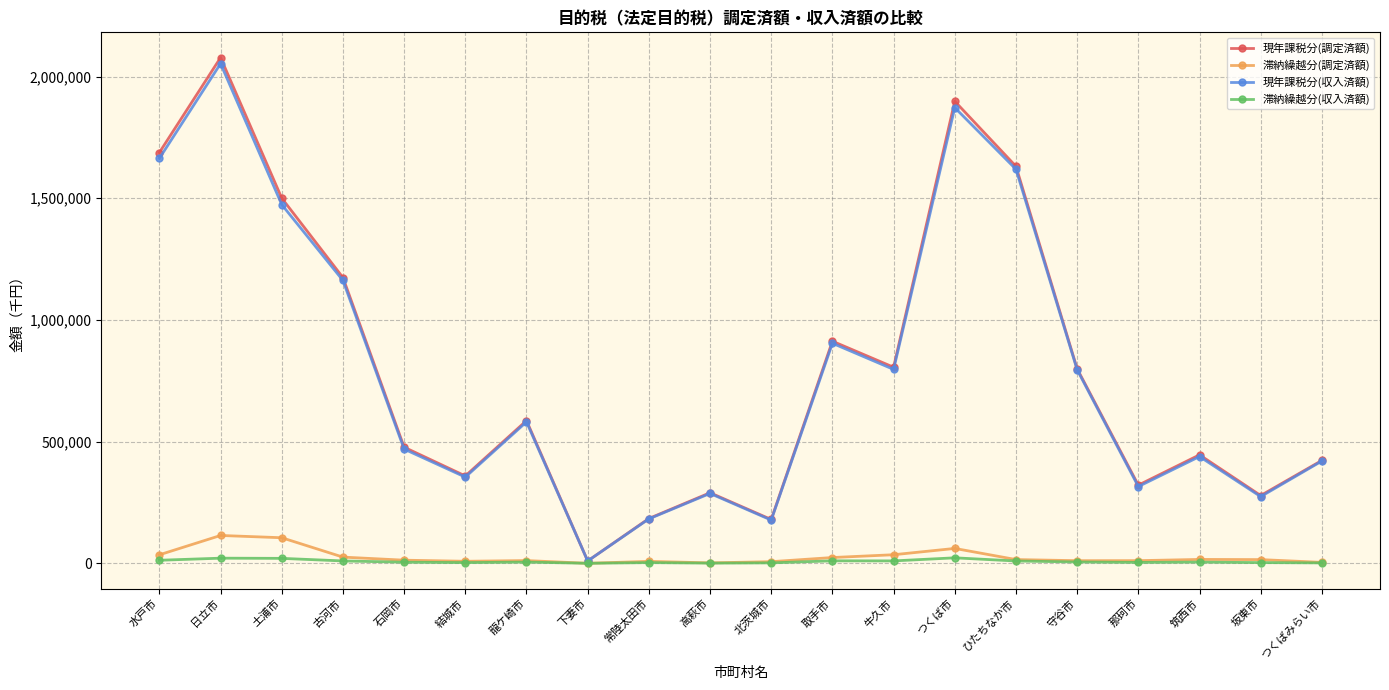

In 現年課税分(収入済額), how many points are lower than both neighbors (excluding endpoints)?

6